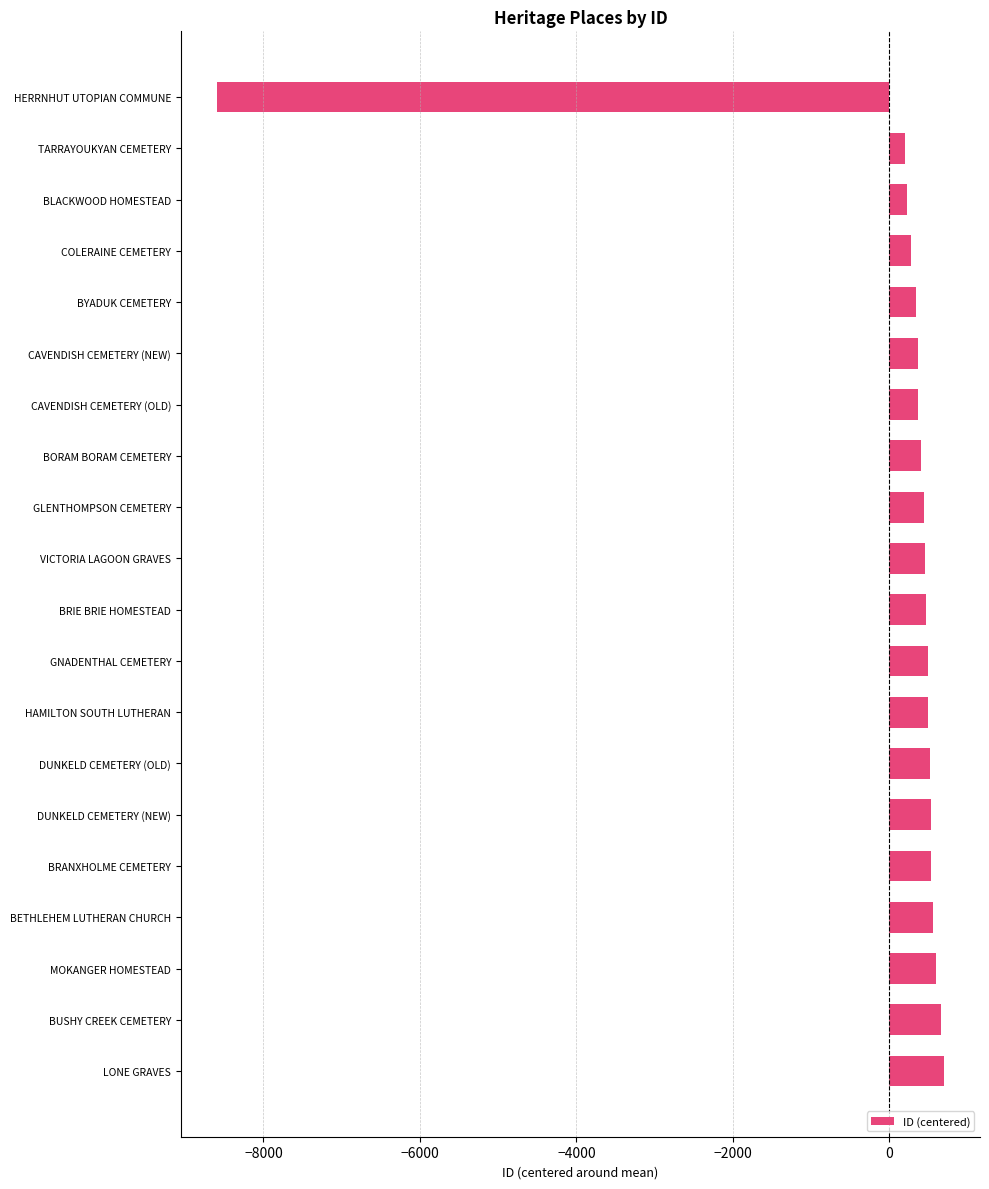

What is the difference between the maximum and minimum values?

9284.0